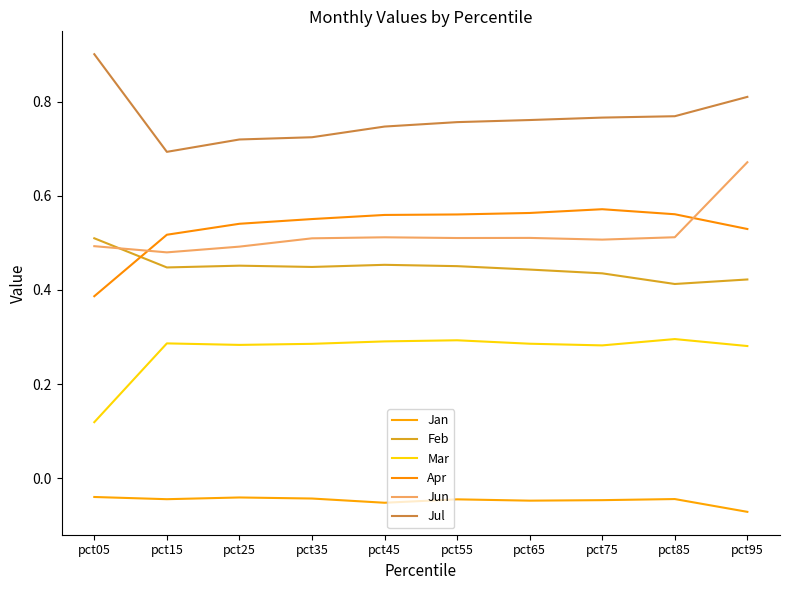

Reading left to right, what are all the values shown in this chart?

Jan: pct05=-0.0	pct15=-0.0	pct25=-0.0	pct35=-0.0	pct45=-0.1	pct55=-0.0	pct65=-0.0	pct75=-0.0	pct85=-0.0	pct95=-0.1
Feb: pct05=0.5	pct15=0.4	pct25=0.5	pct35=0.4	pct45=0.5	pct55=0.5	pct65=0.4	pct75=0.4	pct85=0.4	pct95=0.4
Mar: pct05=0.1	pct15=0.3	pct25=0.3	pct35=0.3	pct45=0.3	pct55=0.3	pct65=0.3	pct75=0.3	pct85=0.3	pct95=0.3
Apr: pct05=0.4	pct15=0.5	pct25=0.5	pct35=0.6	pct45=0.6	pct55=0.6	pct65=0.6	pct75=0.6	pct85=0.6	pct95=0.5
Jun: pct05=0.5	pct15=0.5	pct25=0.5	pct35=0.5	pct45=0.5	pct55=0.5	pct65=0.5	pct75=0.5	pct85=0.5	pct95=0.7
Jul: pct05=0.9	pct15=0.7	pct25=0.7	pct35=0.7	pct45=0.7	pct55=0.8	pct65=0.8	pct75=0.8	pct85=0.8	pct95=0.8